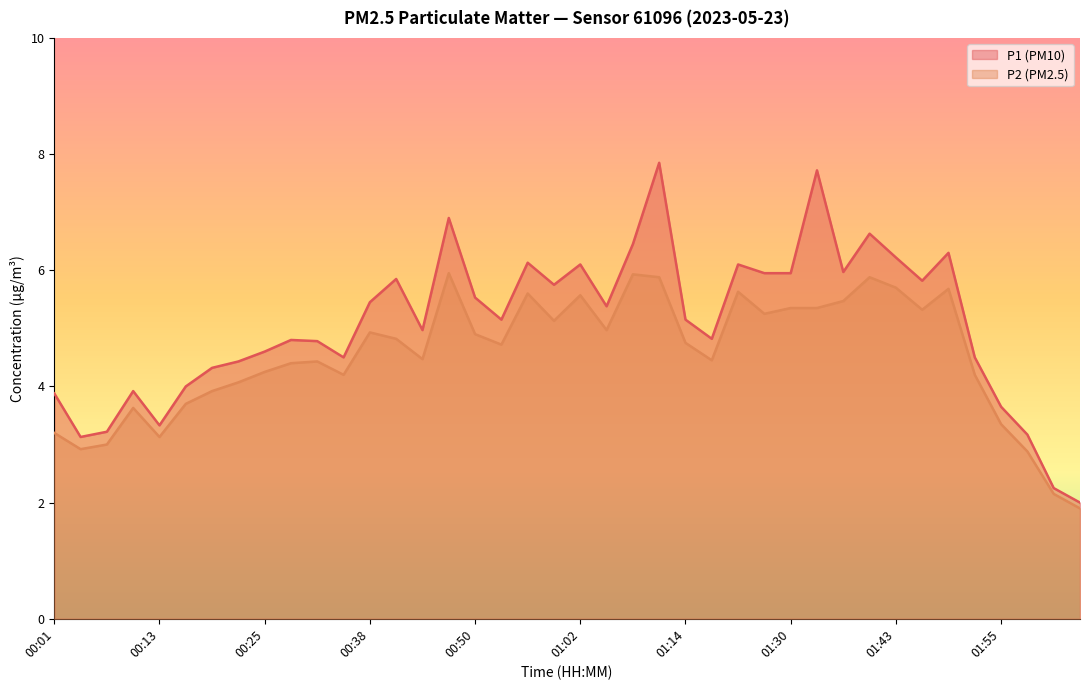

Which category has the highest value in the P1 series?

01:11